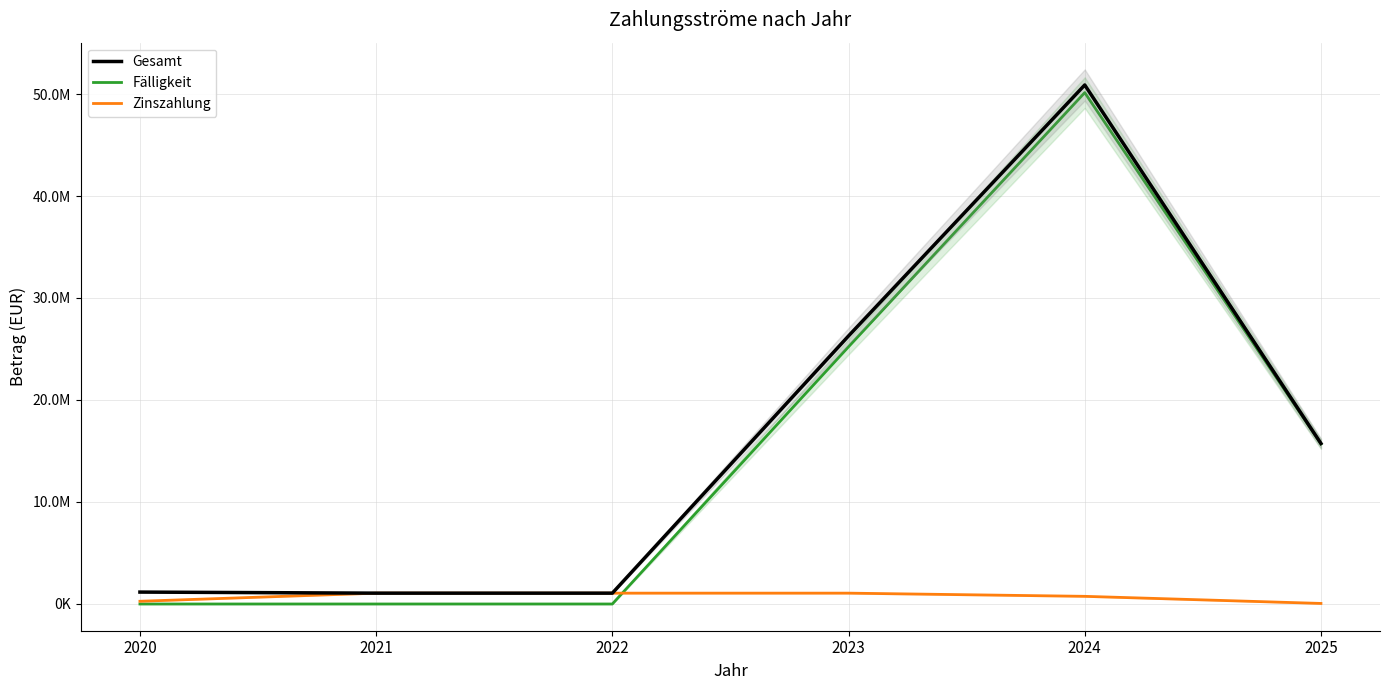

What is the sum of the Gesamt values at 2024 and 2020?

52053681.3